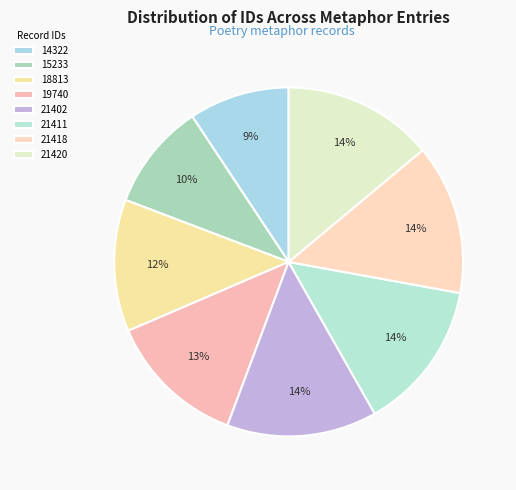

How many slices are in this pie chart?

8